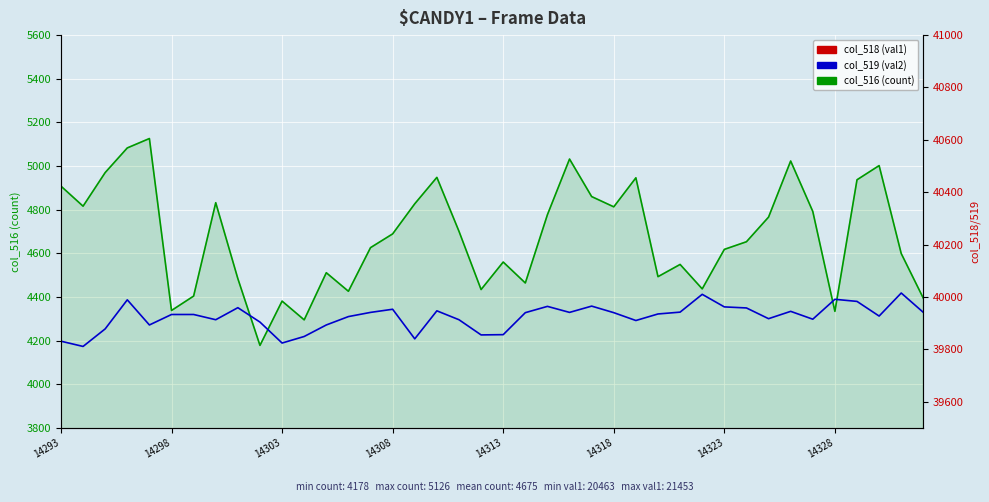

What are all the series names shown in the legend?

col_516 (count), col_518 (val1), col_519 (val2)